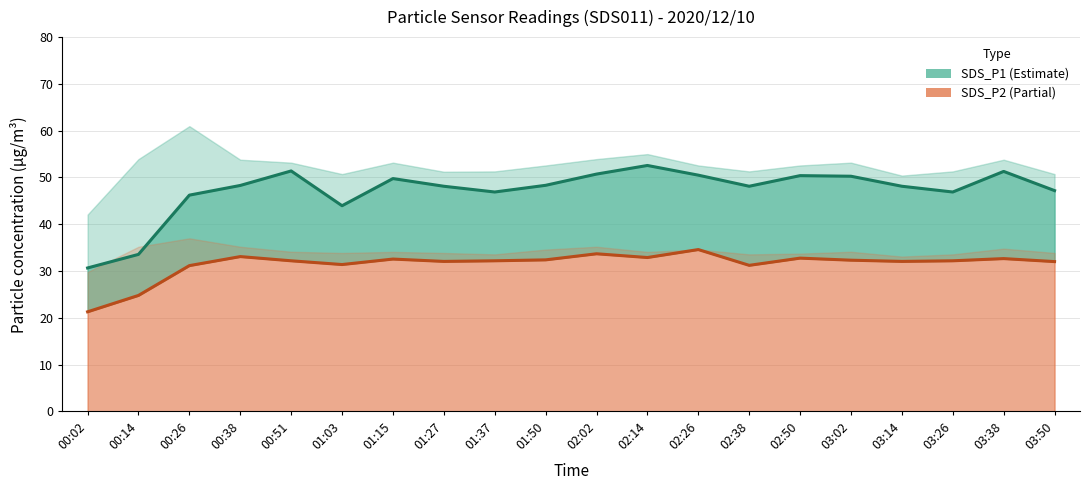

List the series in order of their overall mean, highest first.

SDS_P1, SDS_P2